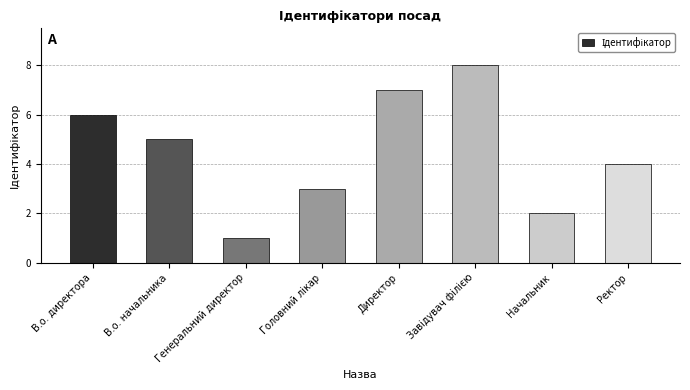

Is it true that the value at Ректор is 1?

False